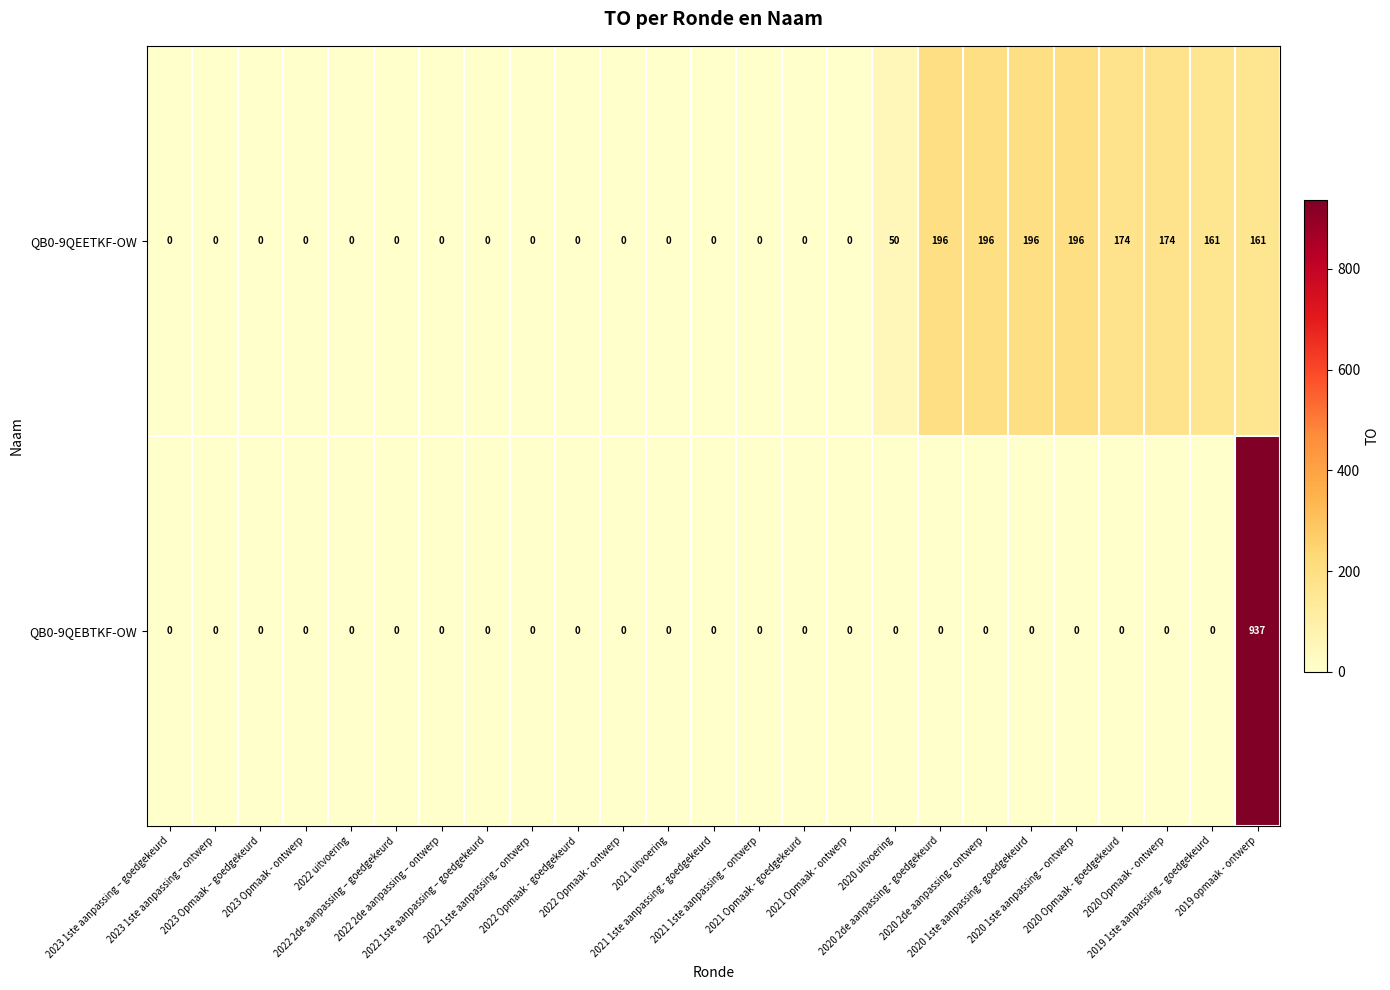

What is the difference between the maximum and minimum values in the QB0-9QEBTKF-OW series?

937